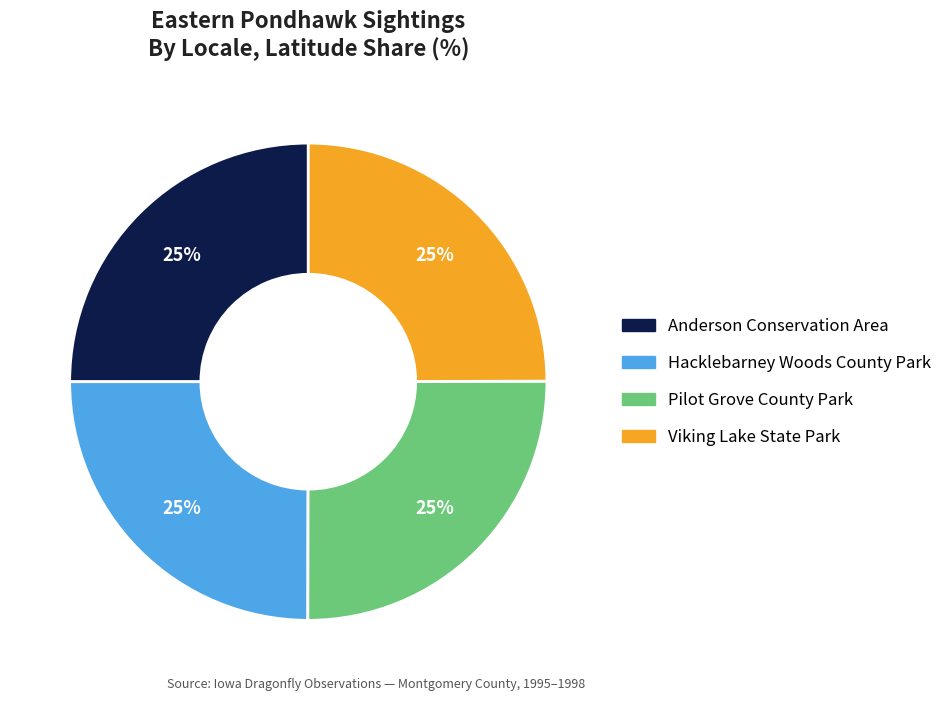

Does Viking Lake State Park represent more than half of the total?

No